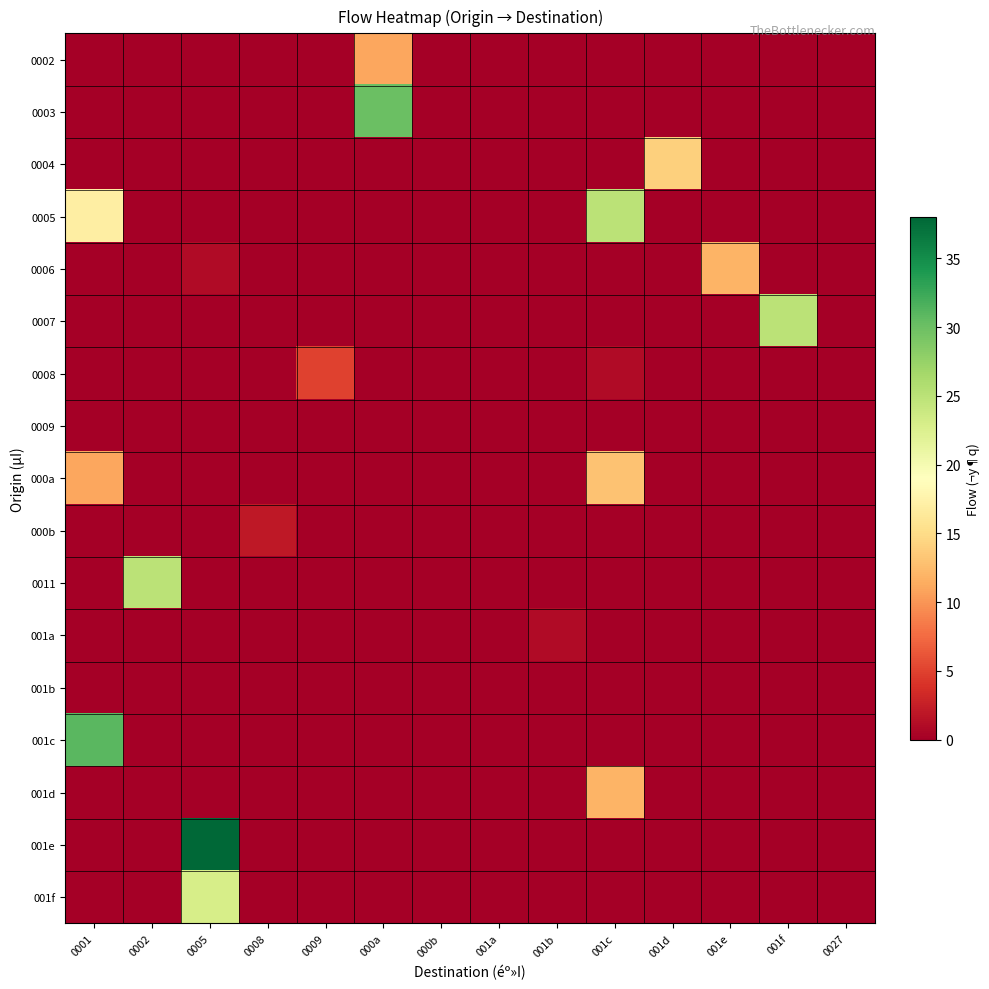

At which category is the sum across all series the highest?

0005